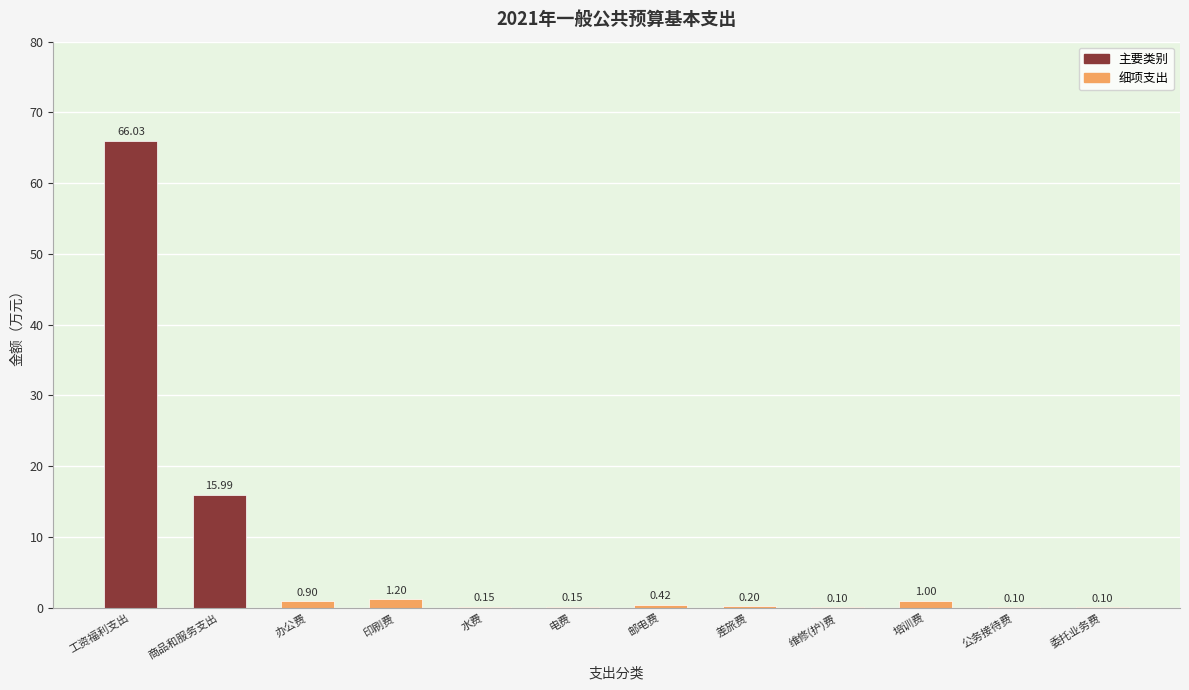

What is the sum of all values?

86.3